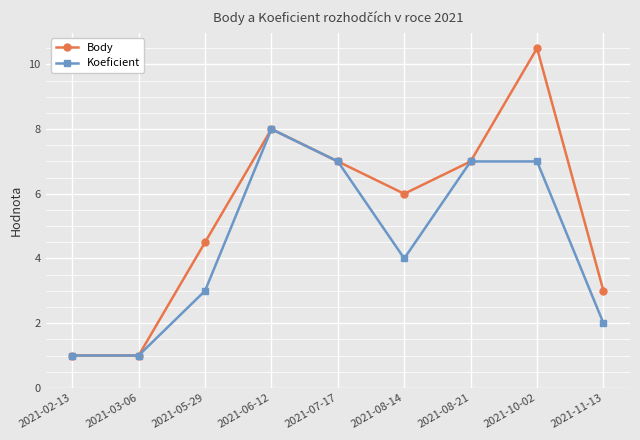

Reading left to right, what are all the values shown in this chart?

Body: 1.0	1.0	4.5	8.0	7.0	6.0	7.0	10.5	3.0
Koeficient: 1.0	1.0	3.0	8.0	7.0	4.0	7.0	7.0	2.0